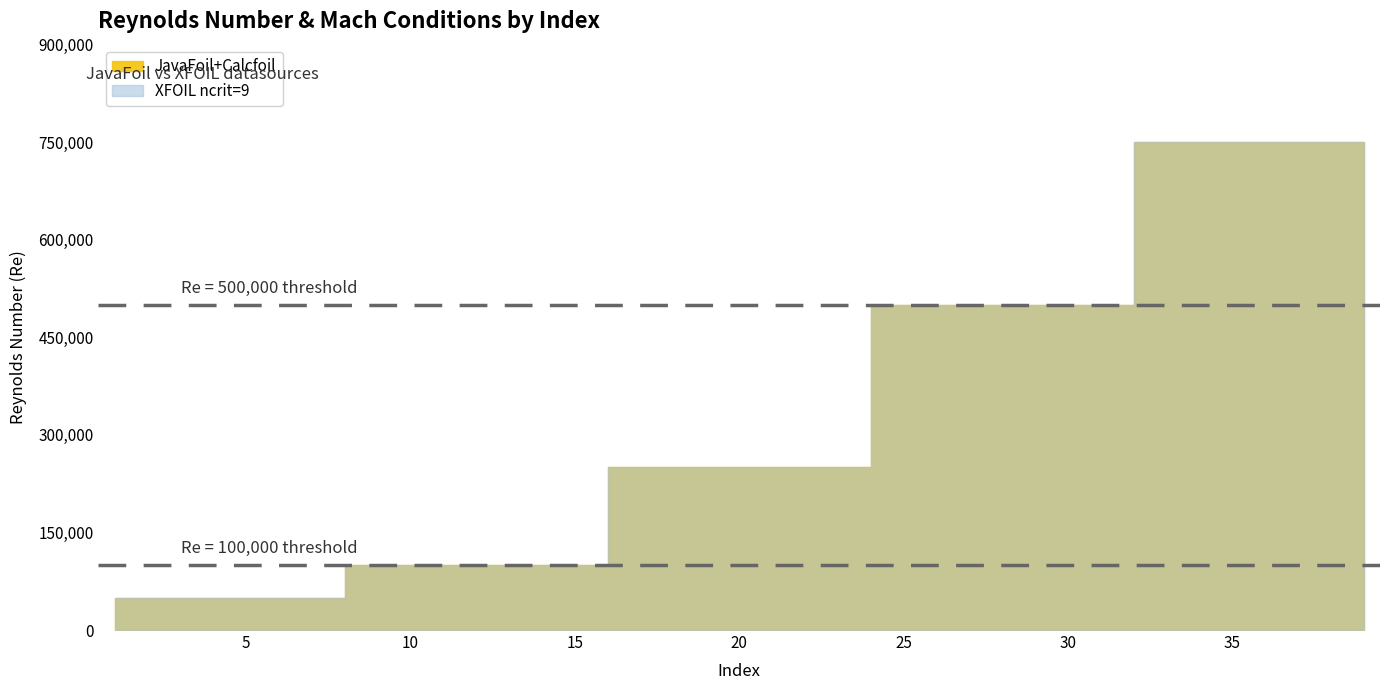

Reading left to right, list all the values displayed in this chart.

JavaFoil: 0=50000	1=50000	2=50000	3=50000	4=100000	5=100000	6=100000	7=100000	8=250000	9=250000	10=250000	11=250000	12=500000	13=500000	14=500000	15=500000	16=750000	17=750000	18=750000	19=750000
XFOIL: 0=50000	1=50000	2=50000	3=50000	4=100000	5=100000	6=100000	7=100000	8=250000	9=250000	10=250000	11=250000	12=500000	13=500000	14=500000	15=500000	16=750000	17=750000	18=750000	19=750000